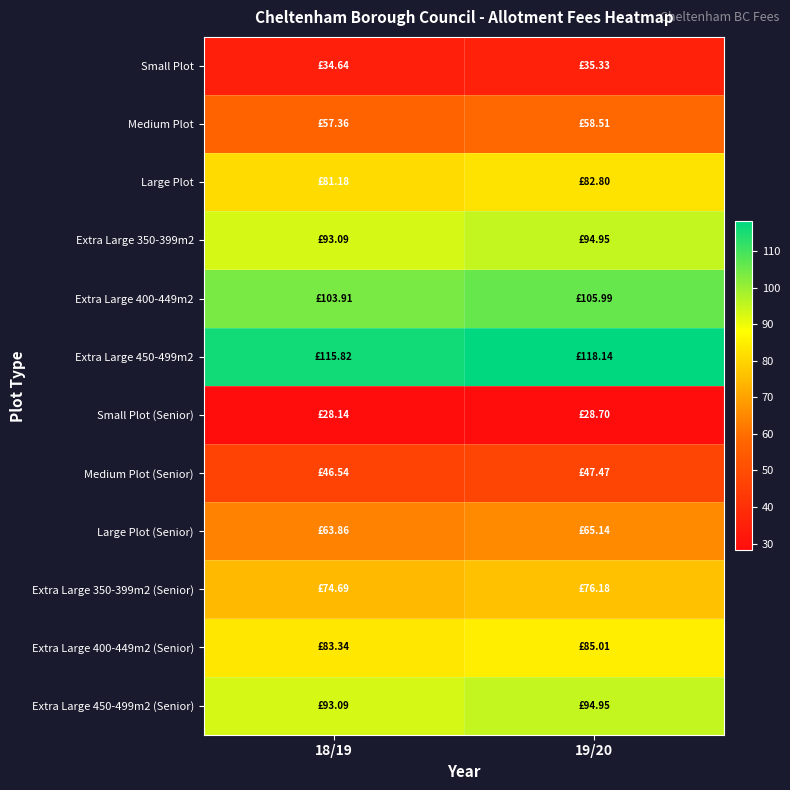

Reading right to left, extract all data points from this chart.

Small Plot: 19/20=35.3	18/19=34.6
Medium Plot: 19/20=58.5	18/19=57.4
Large Plot: 19/20=82.8	18/19=81.2
Extra Large 350-399m2: 19/20=95.0	18/19=93.1
Extra Large 400-449m2: 19/20=106.0	18/19=103.9
Extra Large 450-499m2: 19/20=118.1	18/19=115.8
Small Plot (Senior): 19/20=28.7	18/19=28.1
Medium Plot (Senior): 19/20=47.5	18/19=46.5
Large Plot (Senior): 19/20=65.1	18/19=63.9
Extra Large 350-399m2 (Senior): 19/20=76.2	18/19=74.7
Extra Large 400-449m2 (Senior): 19/20=85.0	18/19=83.3
Extra Large 450-499m2 (Senior): 19/20=95.0	18/19=93.1